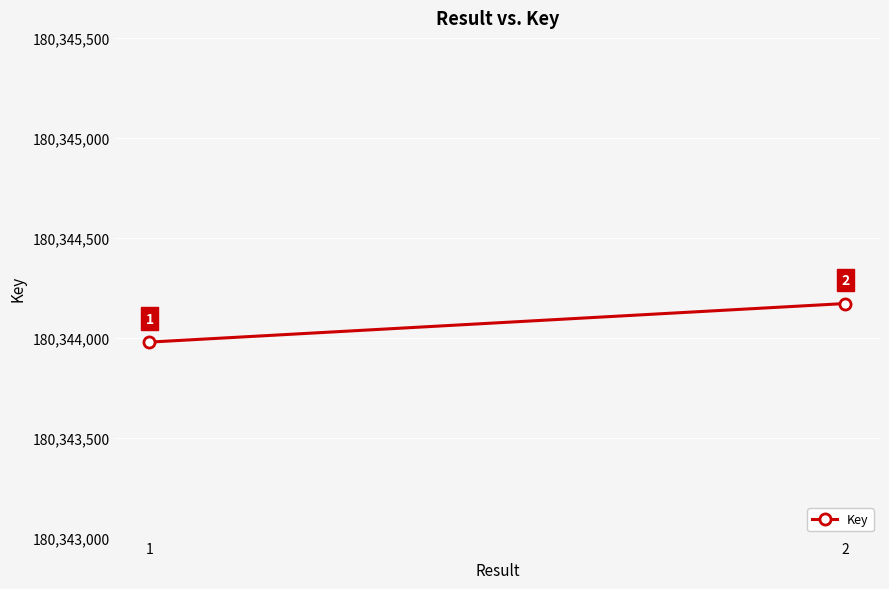

List the labels in order of value, smallest first.

1, 2